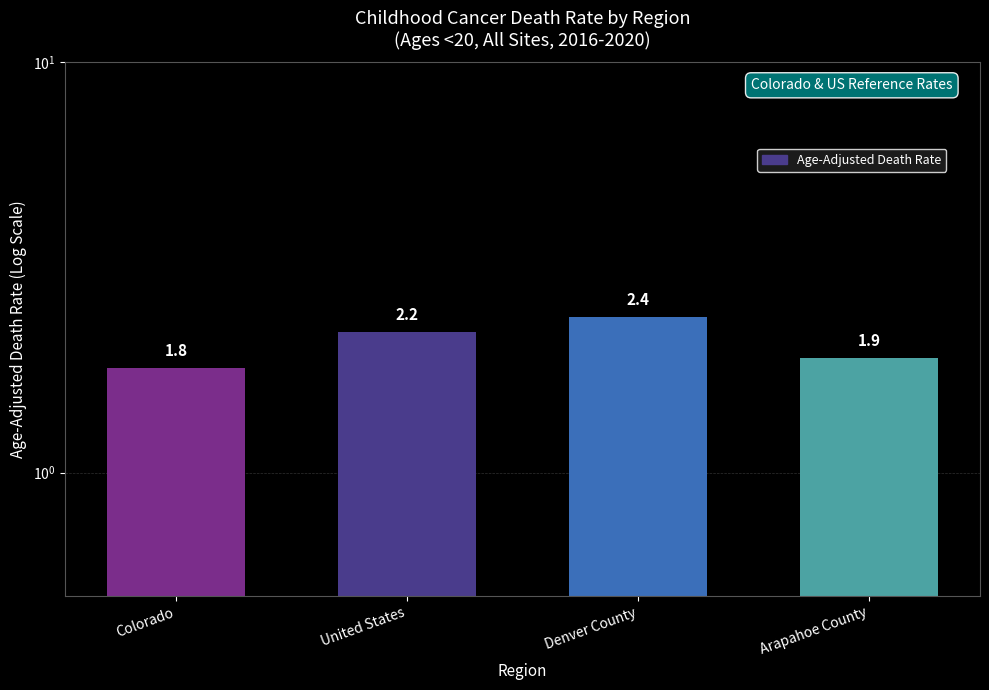

How many values are between 1 and 2?

2